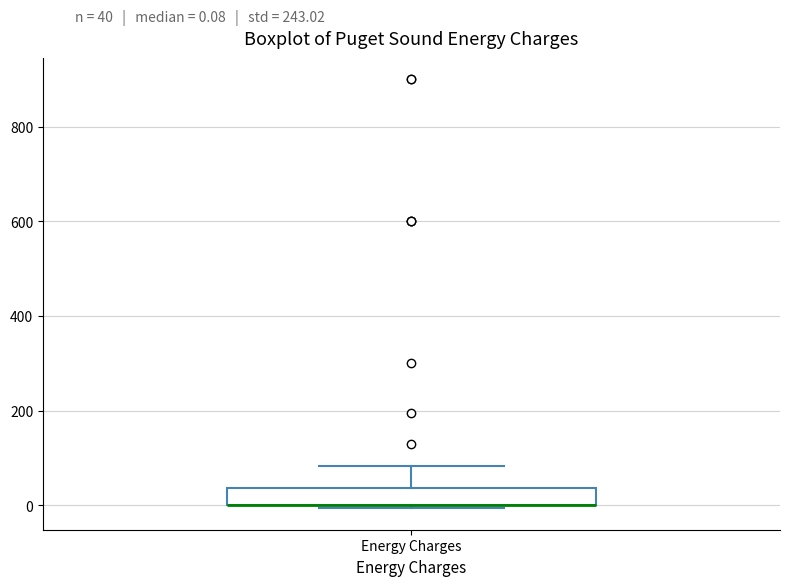

Read this box plot against the y-axis: the position of the median line, the range covered by the box, and the ends of both whiskers. The values are not printed on the chart, so give them approximately, as read against the axis.

median 0 (drawn on the box's lower edge), box 0 to 40, whiskers 0 (just below the box's lower edge) to 80